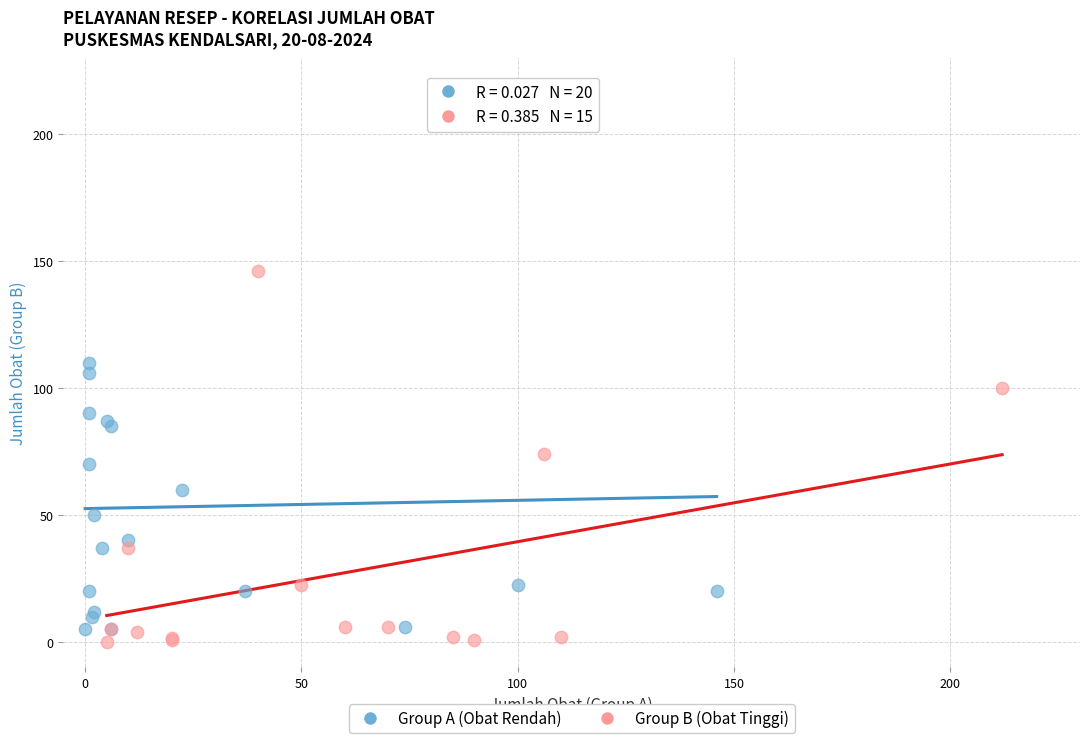

Which series has the widest spread of Y values?

Group A (Obat Rendah)